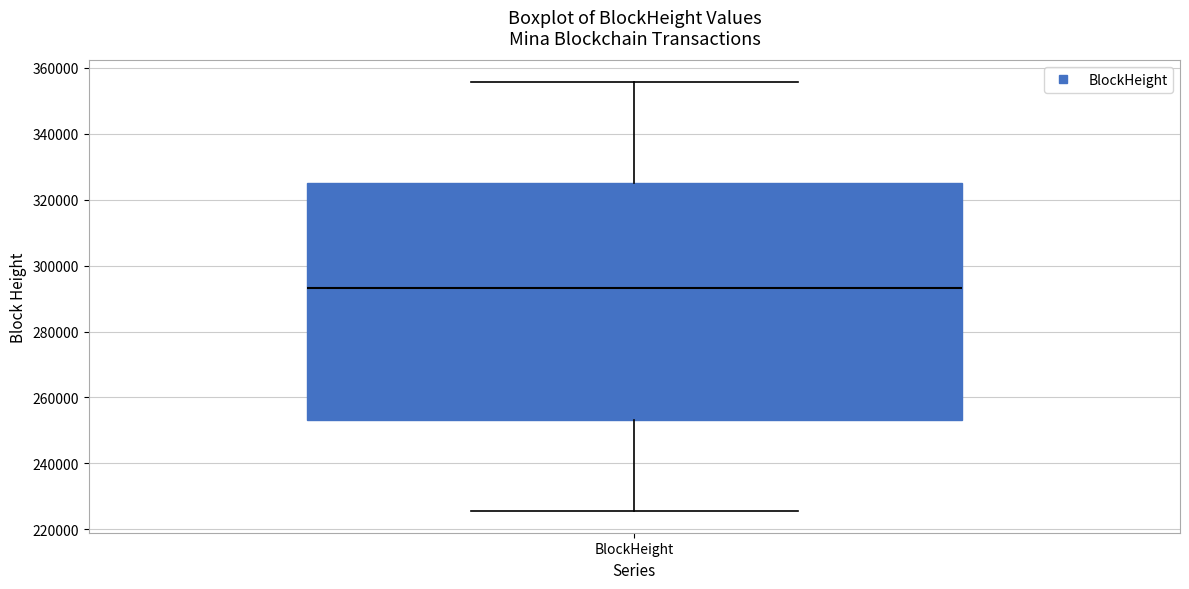

Transcribe this box plot: give where the median line is, the range the box spans, and where the two whiskers end, as read against the y-axis. The values are not printed on the chart, so give them approximately, as read against the axis.

median 294000, box 254000 to 326000, whiskers 226000 to 356000